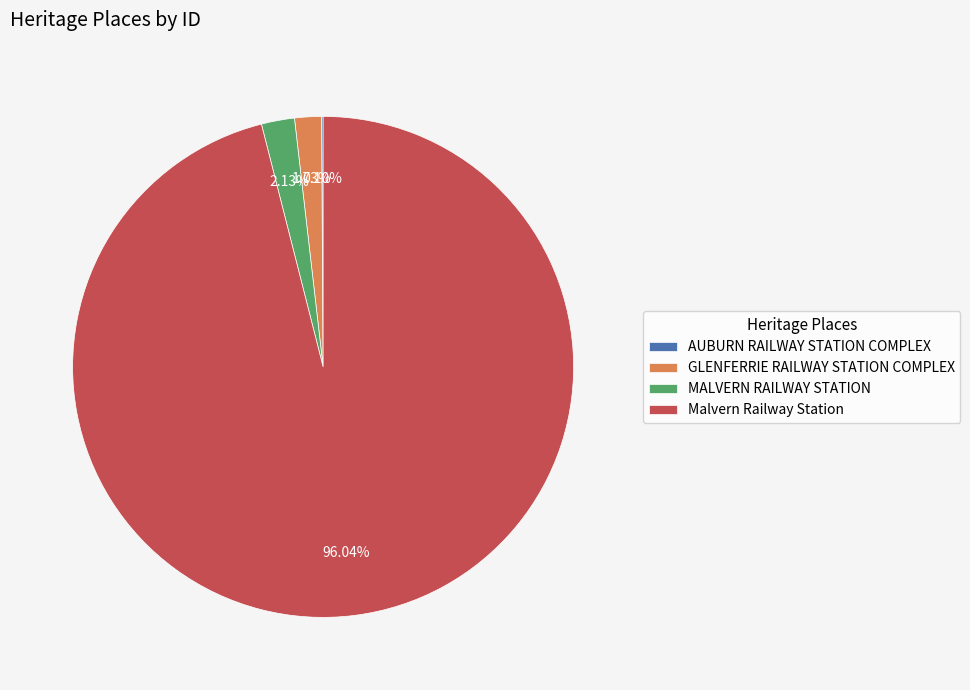

Between Malvern Railway Station and GLENFERRIE RAILWAY STATION COMPLEX, which is larger?

Malvern Railway Station